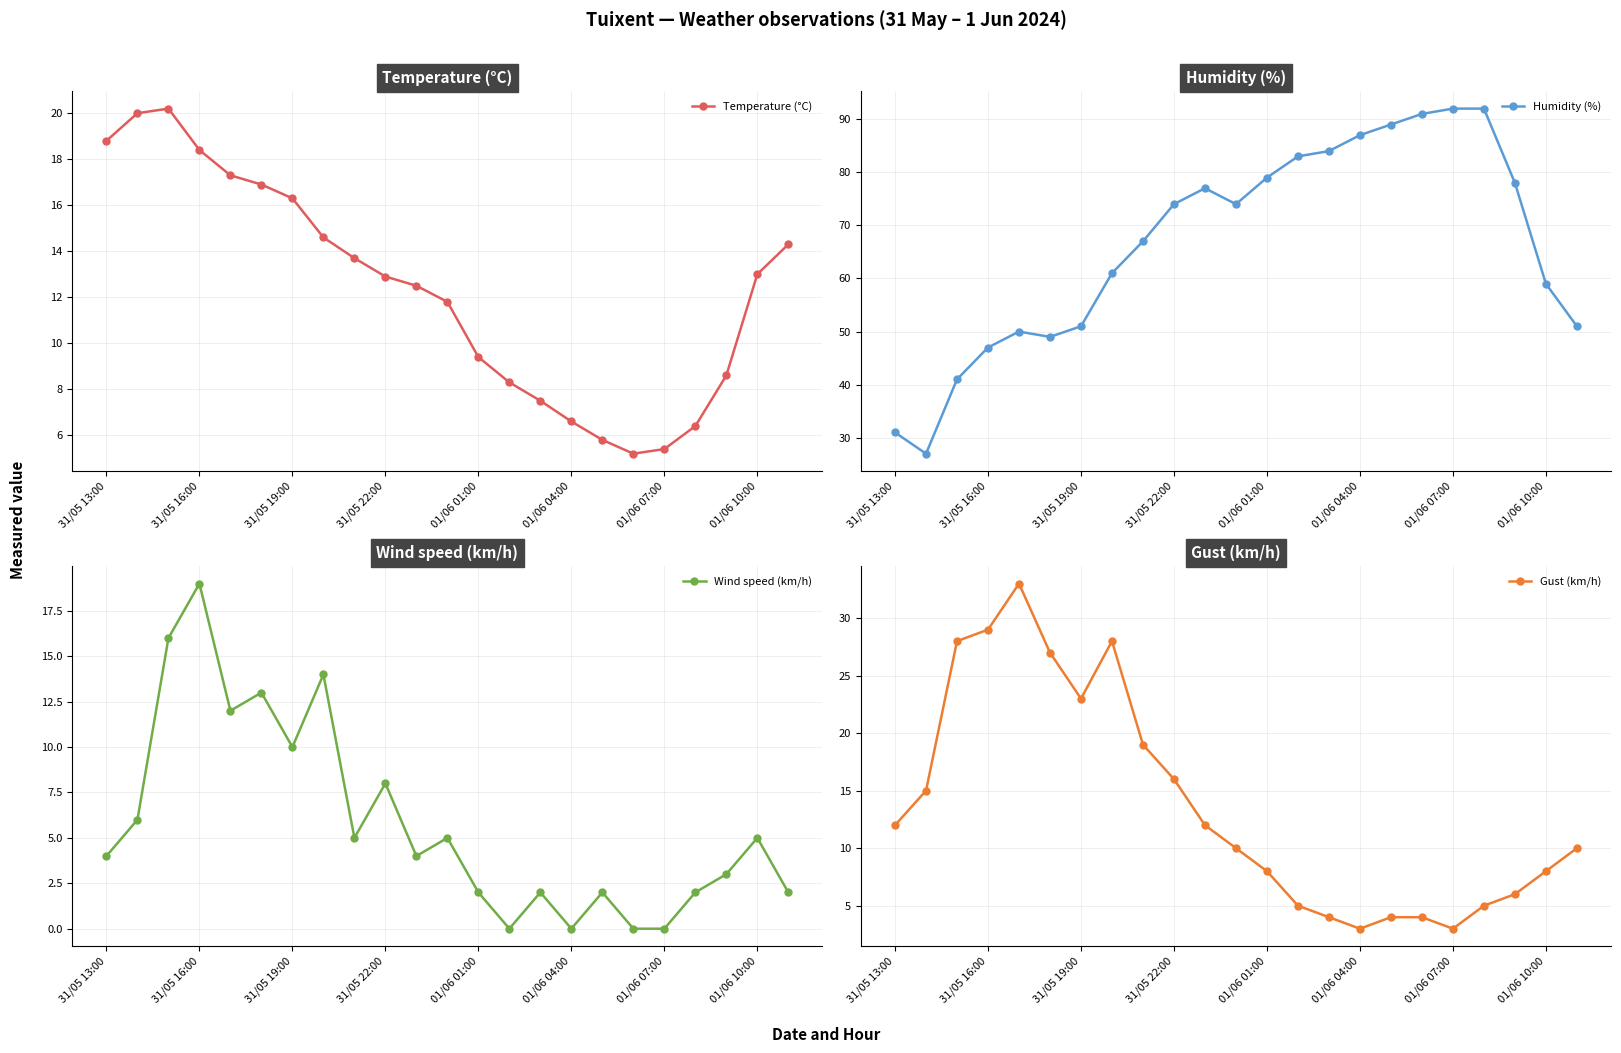

True or false: Gust (km/h) has more than 0 interior local peaks.

True